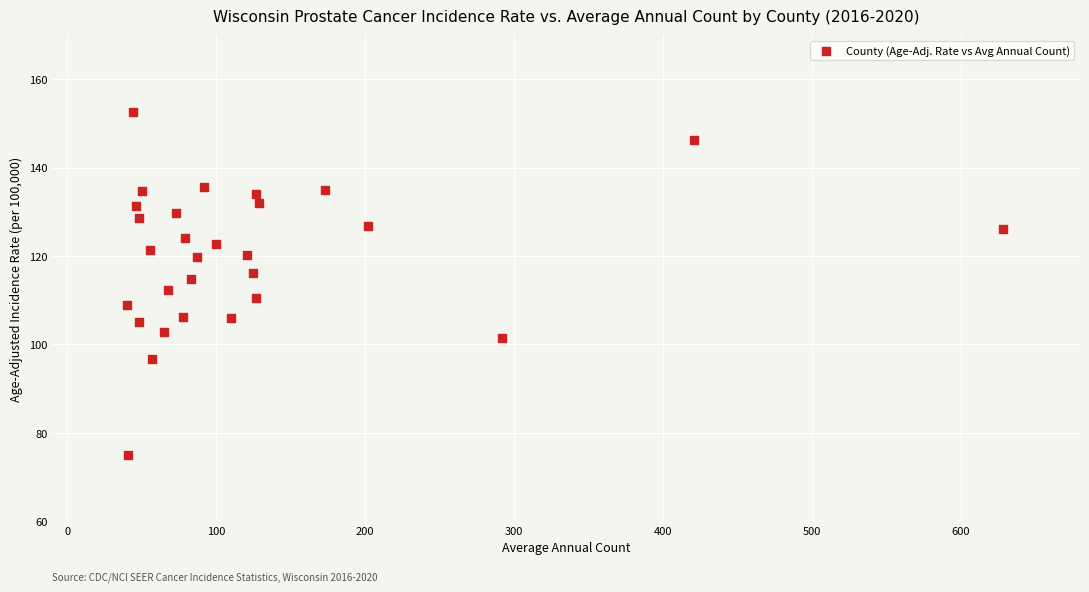

What is the range of X values (max minus min)?

588.0